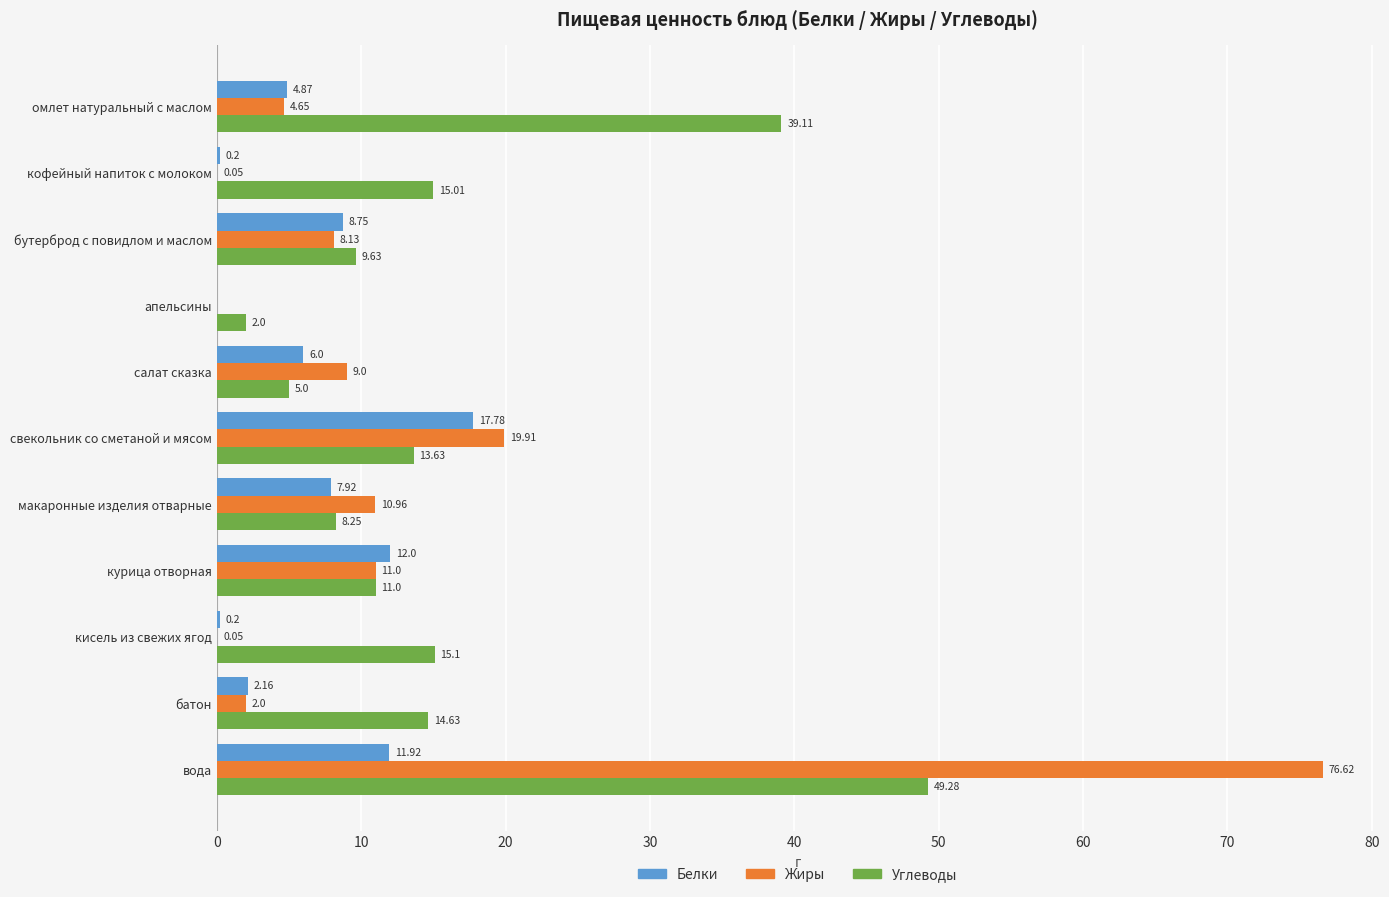

At which category is the sum across all series the highest?

вода